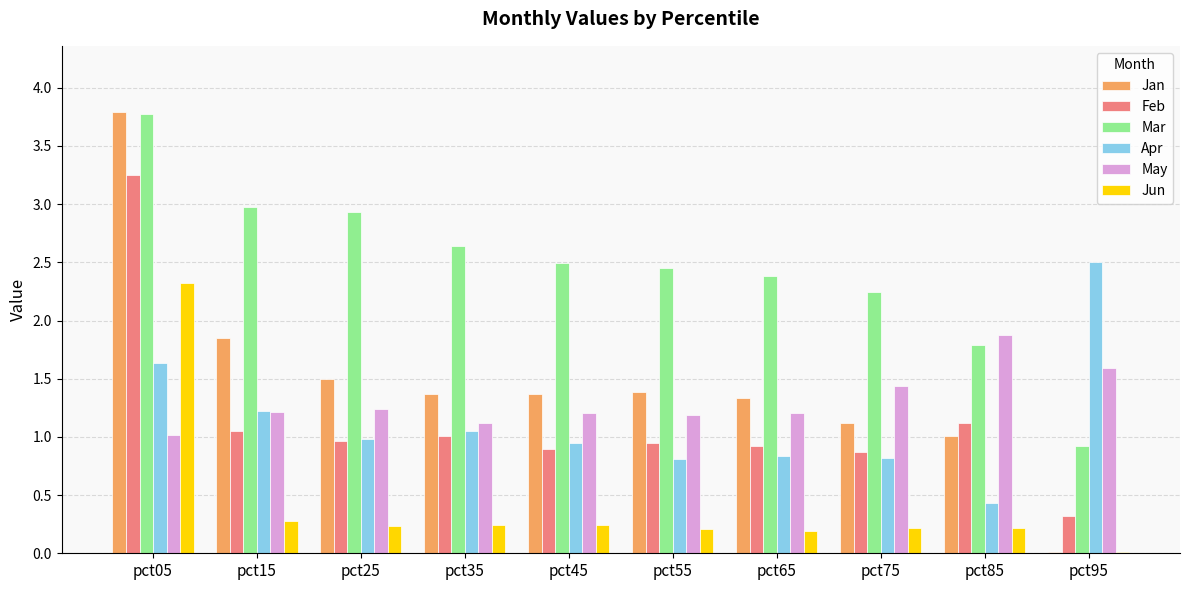

Count the number of data series in this chart.

6